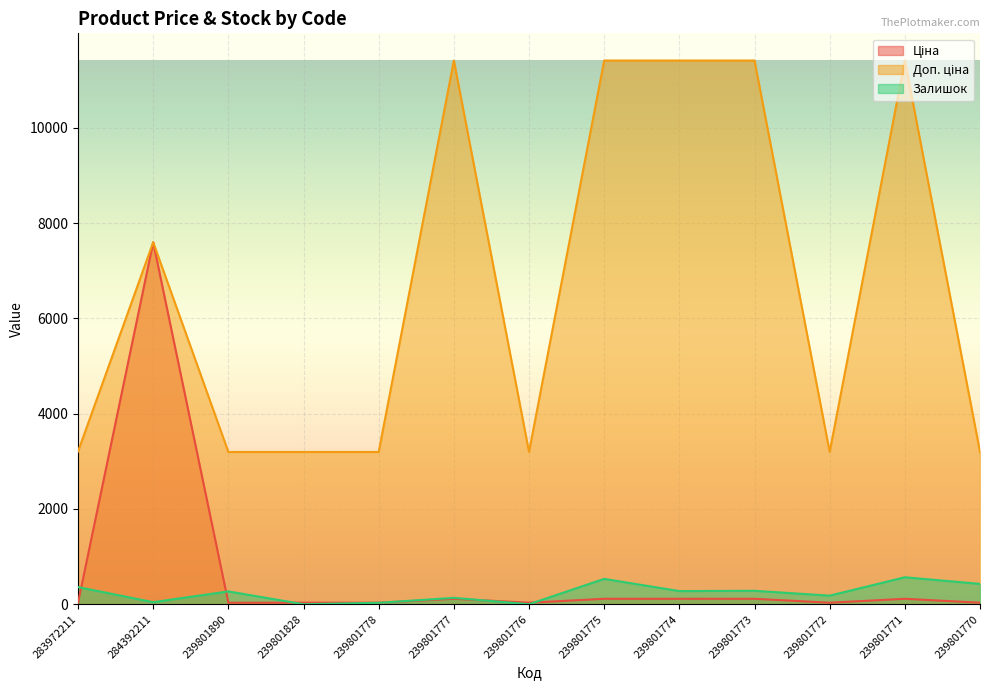

What is the difference between the second highest and second lowest values in the Ціна series?

82.1